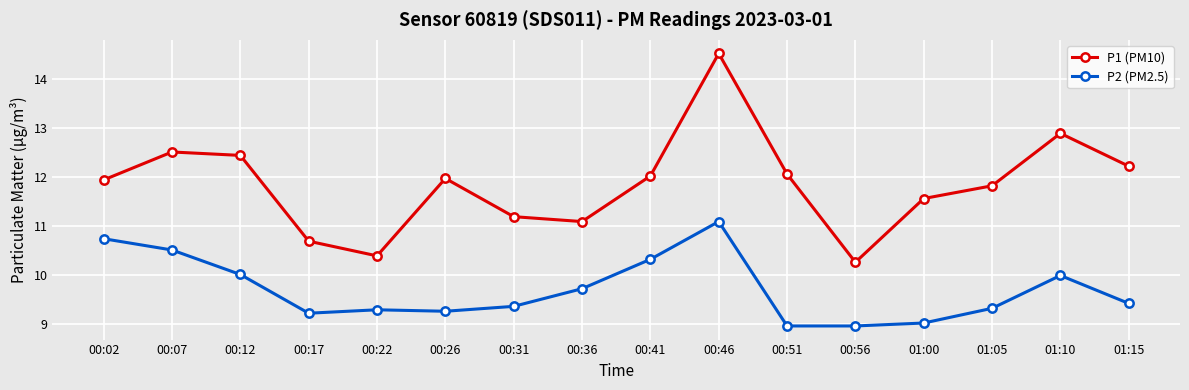

What are all the series names shown in the legend?

P1 (PM10), P2 (PM2.5)